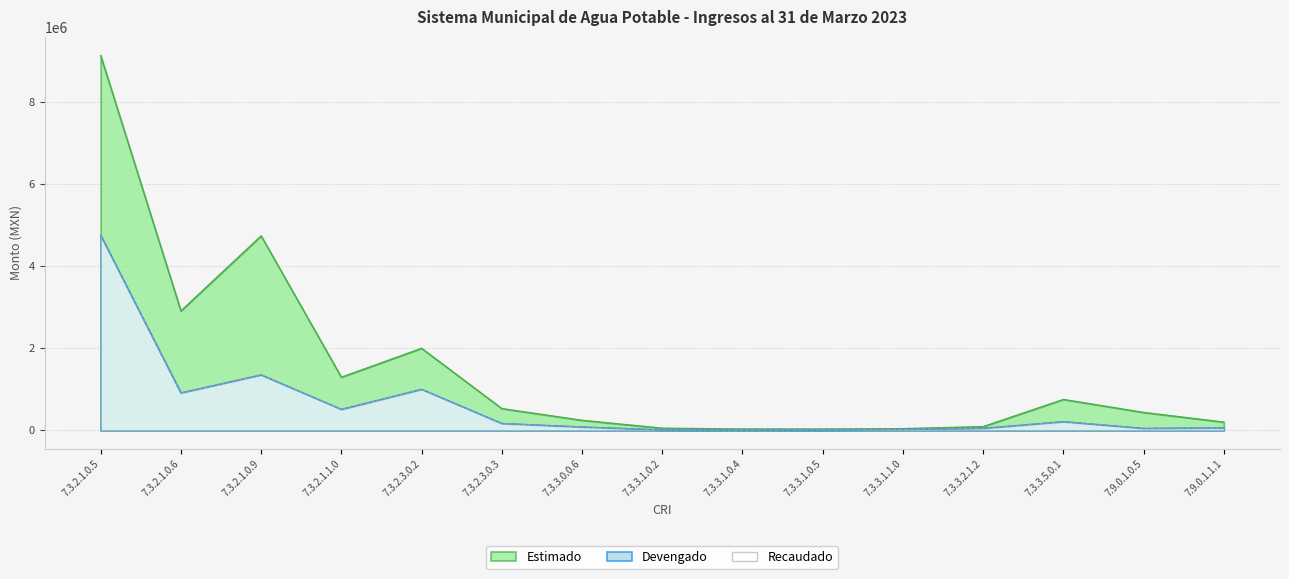

Reading left to right, what are all the values shown in this chart?

Estimado: 7.3.2.1.0.5=9126328.4	7.3.2.1.0.6=2907683.2	7.3.2.1.0.9=4735873.7	7.3.2.1.1.0=1292939.5	7.3.2.3.0.2=1997351.0	7.3.2.3.0.3=529230.7	7.3.3.0.0.6=244000.0	7.3.3.1.0.2=51720.0	7.3.3.1.0.4=31658.6	7.3.3.1.0.5=30760.0	7.3.3.1.1.0=40320.0	7.3.3.2.1.2=90409.0	7.3.3.5.0.1=752008.1	7.9.0.1.0.5=435211.8	7.9.0.1.1.1=200000.0
Devengado: 7.3.2.1.0.5=4749095.7	7.3.2.1.0.6=910806.6	7.3.2.1.0.9=1349839.9	7.3.2.1.1.0=509867.9	7.3.2.3.0.2=998576.5	7.3.2.3.0.3=166916.8	7.3.3.0.0.6=81420.8	7.3.3.1.0.2=9644.9	7.3.3.1.0.4=3195.5	7.3.3.1.0.5=7827.8	7.3.3.1.1.0=21940.7	7.3.3.2.1.2=48261.6	7.3.3.5.0.1=211165.3	7.9.0.1.0.5=46874.0	7.9.0.1.1.1=60601.0
Recaudado: 7.3.2.1.0.5=4749095.7	7.3.2.1.0.6=910806.6	7.3.2.1.0.9=1349839.9	7.3.2.1.1.0=509867.9	7.3.2.3.0.2=998576.5	7.3.2.3.0.3=166916.8	7.3.3.0.0.6=81420.8	7.3.3.1.0.2=9644.9	7.3.3.1.0.4=3195.5	7.3.3.1.0.5=7827.8	7.3.3.1.1.0=21940.7	7.3.3.2.1.2=48261.6	7.3.3.5.0.1=211165.3	7.9.0.1.0.5=46874.0	7.9.0.1.1.1=60601.0